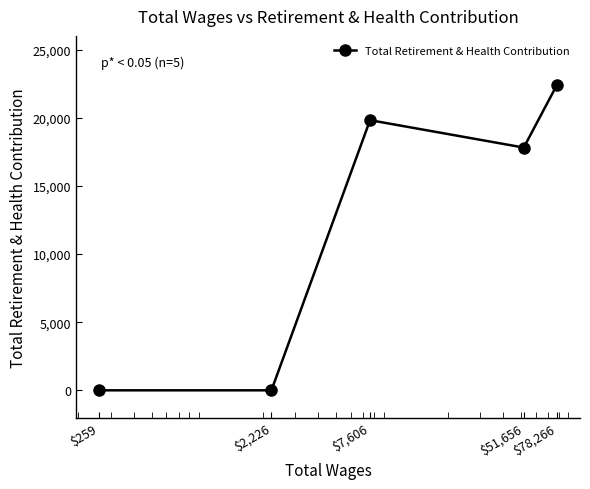

Reading left to right, list all the values displayed in this chart.

0	0	19817	17808	22423